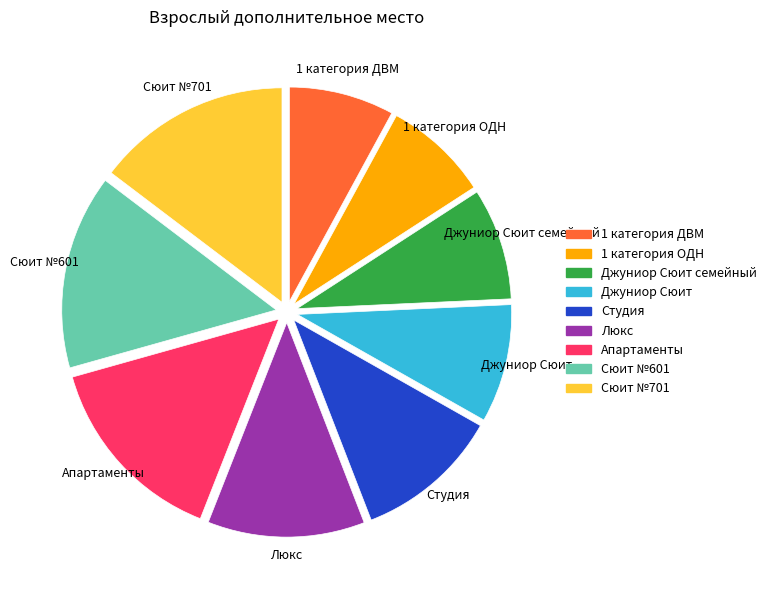

Is there any slice that represents more than half of the pie?

No